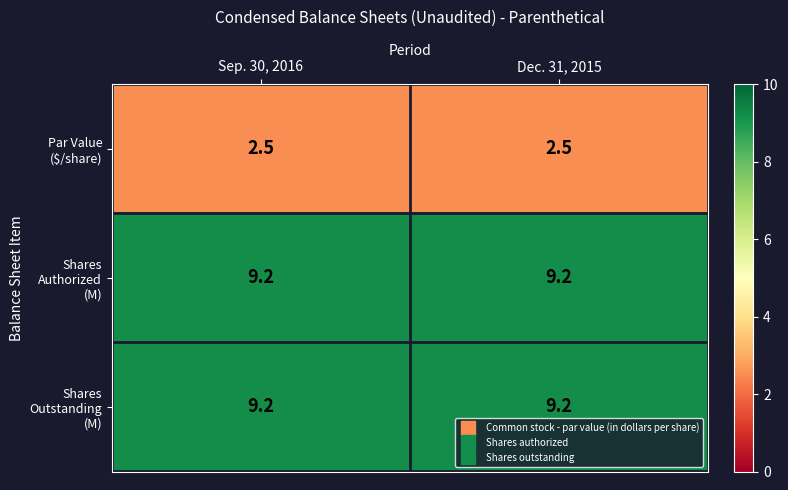

How many categories are shown in the chart?

2